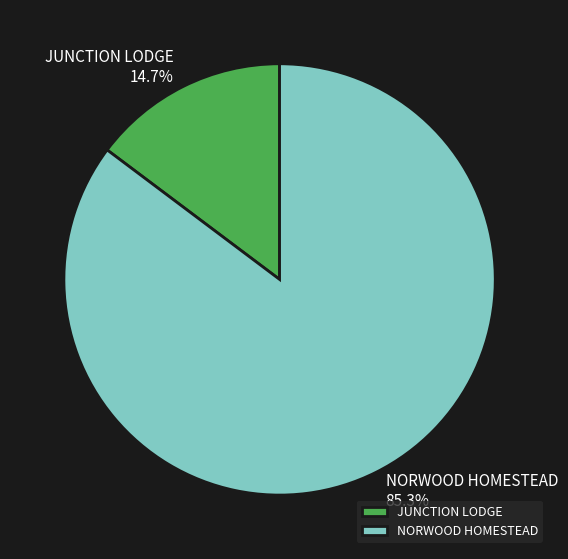

Which slice represents more than half of the pie?

NORWOOD HOMESTEAD